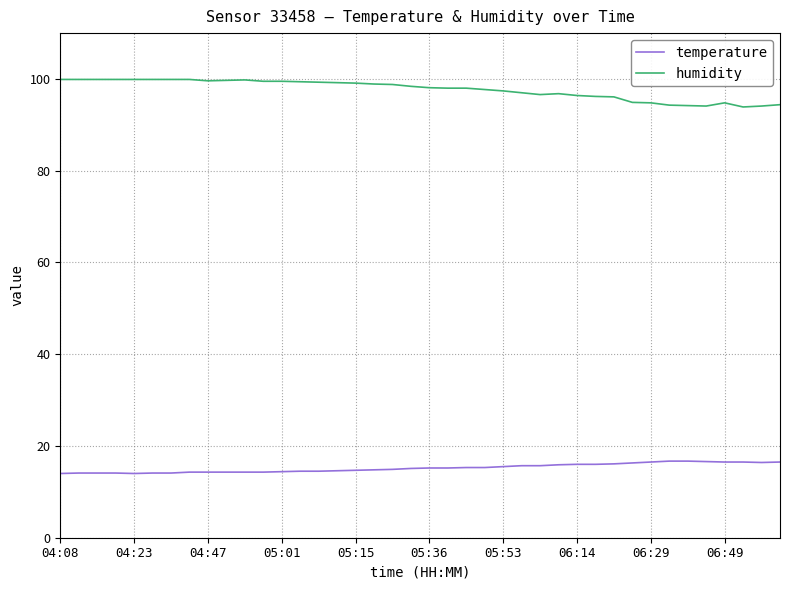

Which series has the largest total across all categories?

humidity